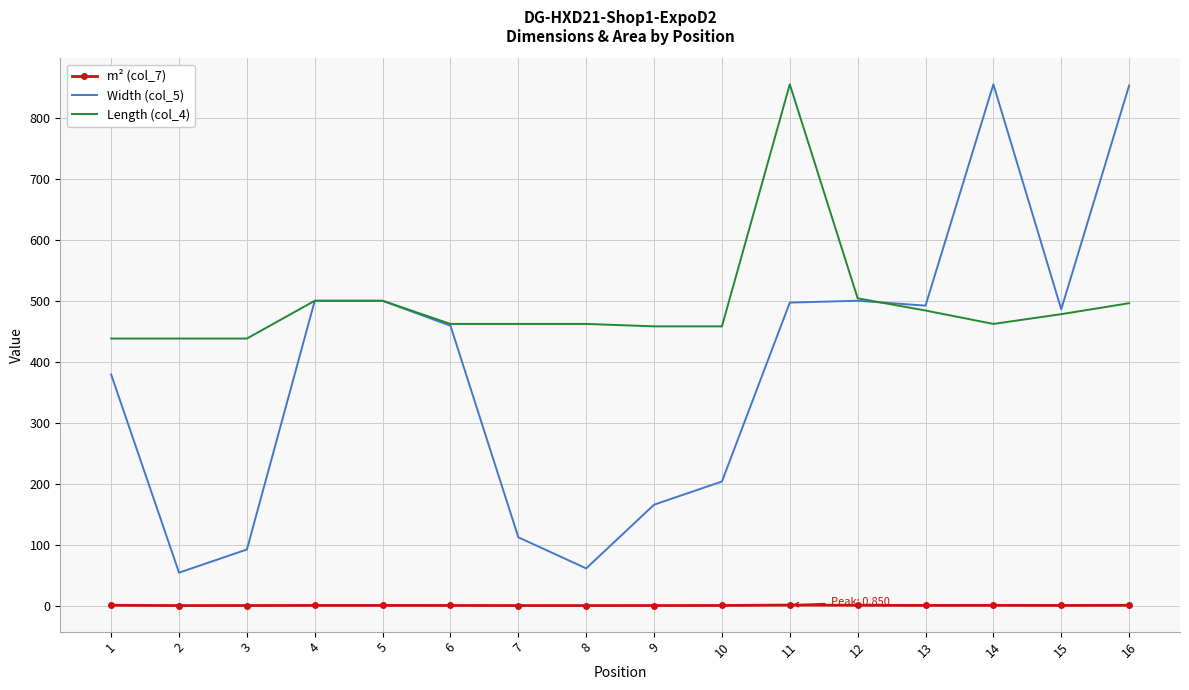

What is the sum of all Length (col_4) values?

7895.0